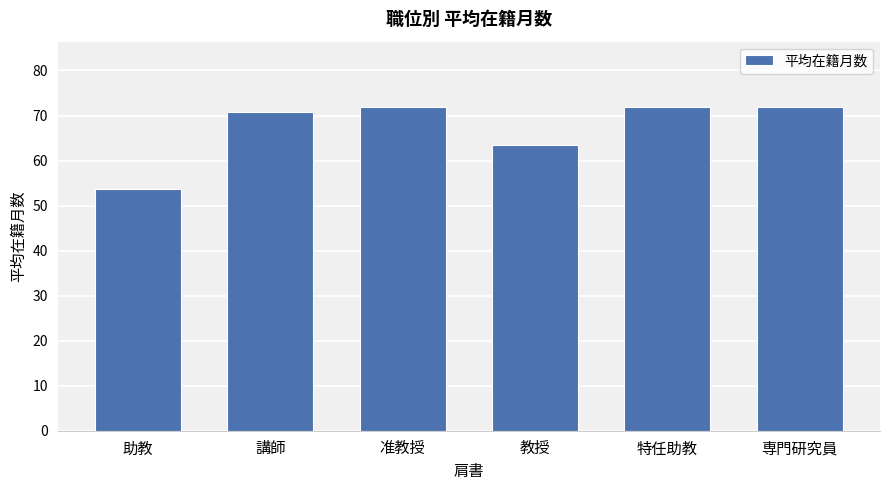

What is the label of the 6th bar from the right?

助教